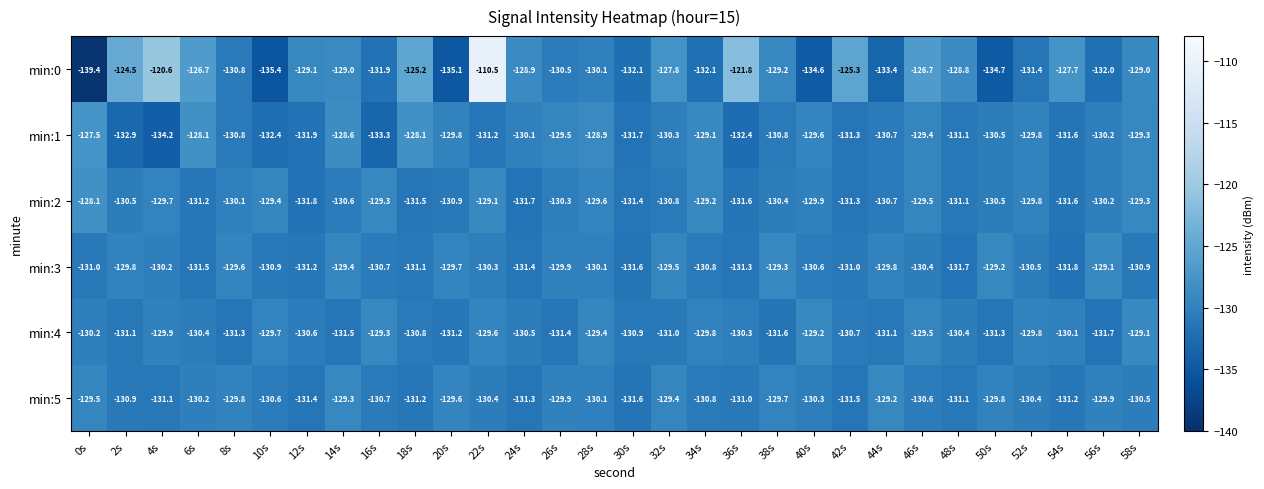

The value of min:3 at 34s is -130.8. True or false?

True